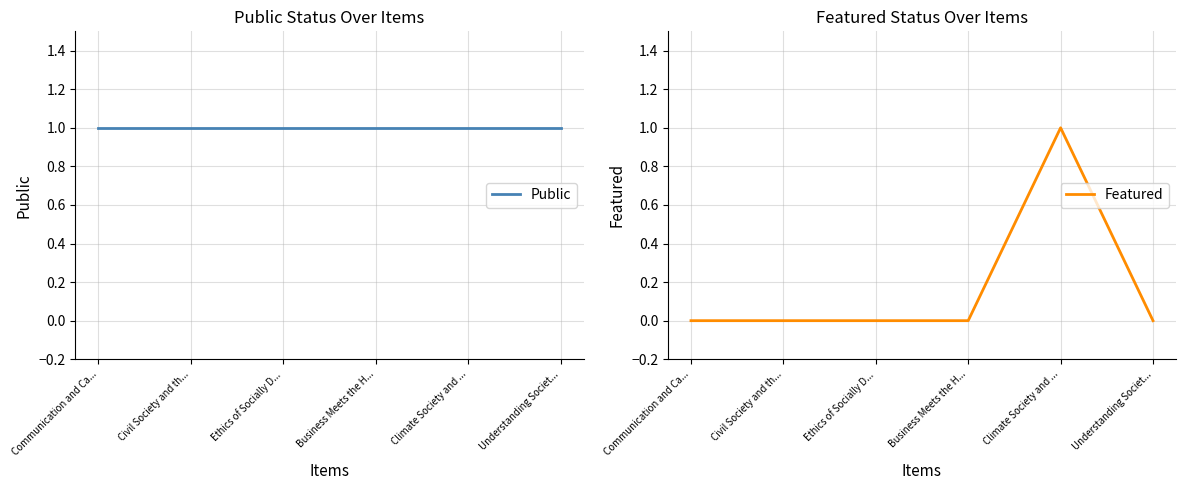

What is the sum of all Featured values?

1